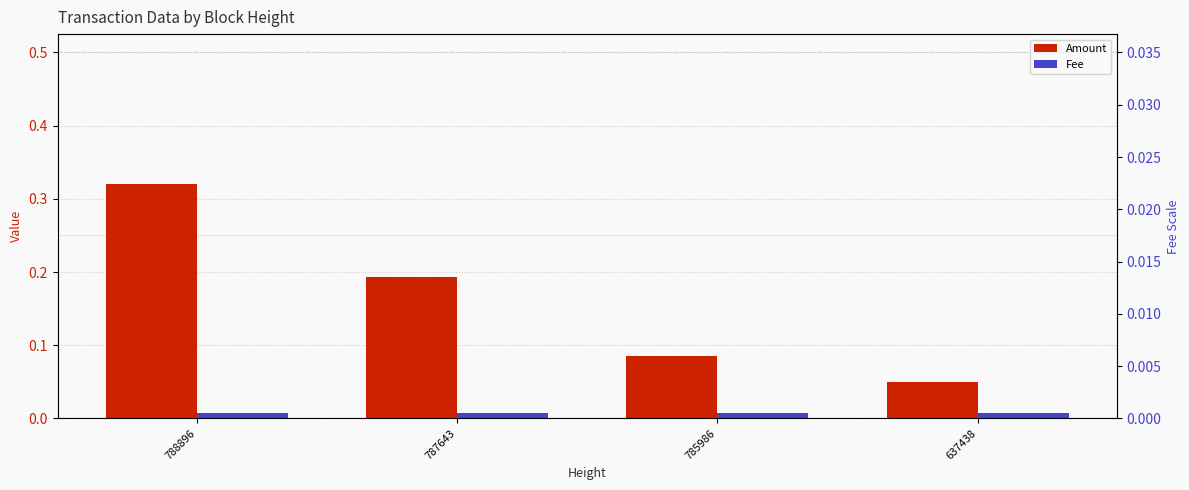

Which series has the largest range (max minus min)?

Amount